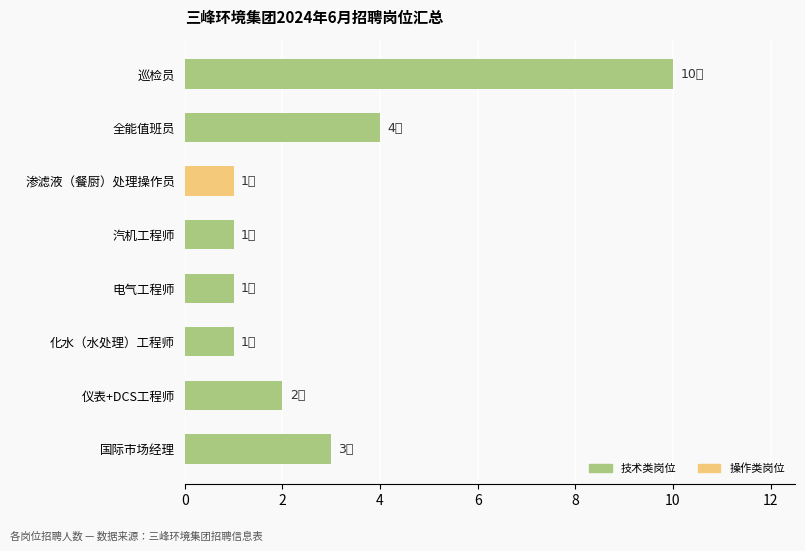

What is the sum of all values?

23